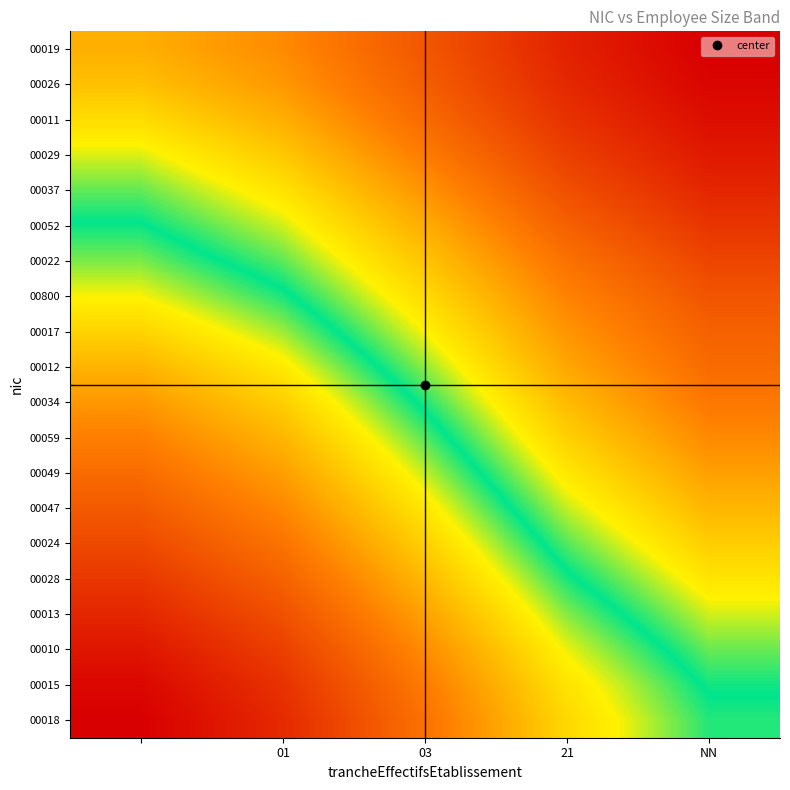

At which category is the sum across all series the highest?

NN